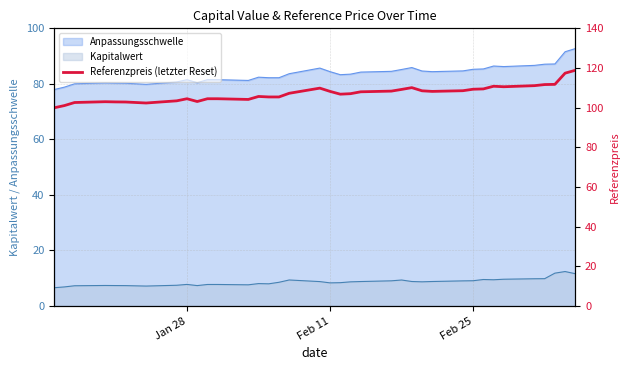

How many values are below 107?

17